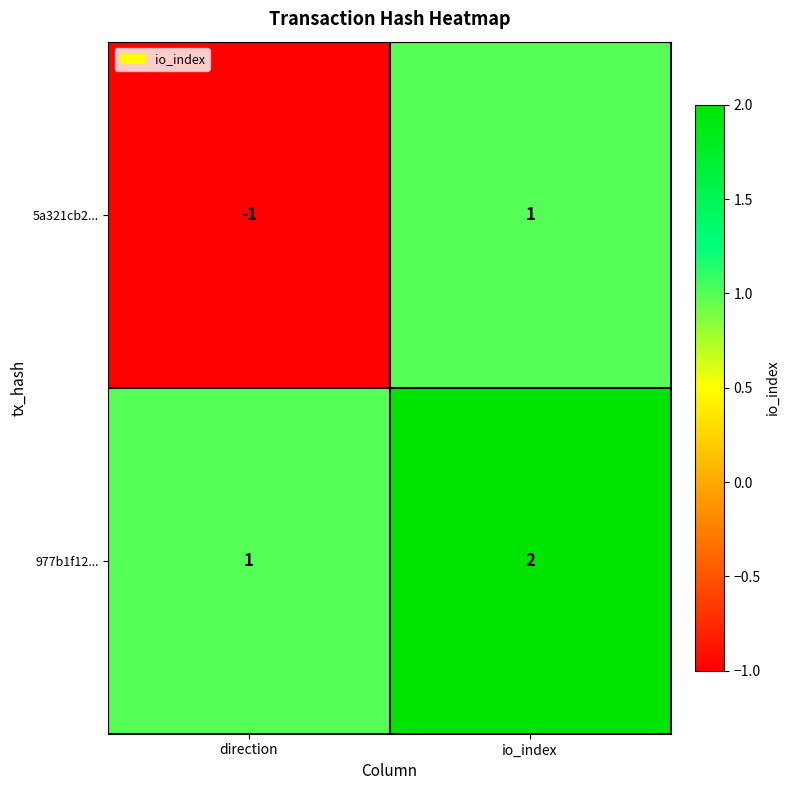

Between direction and io_index, which series saw the biggest shift?

5a321cb2...